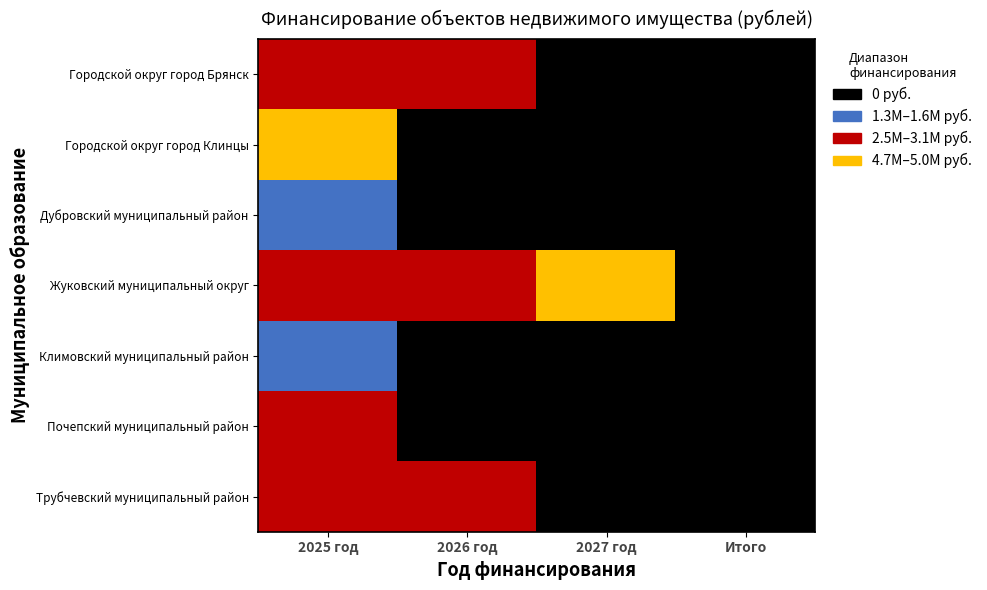

Which series has the largest total across all categories?

Жуковский муниципальный округ